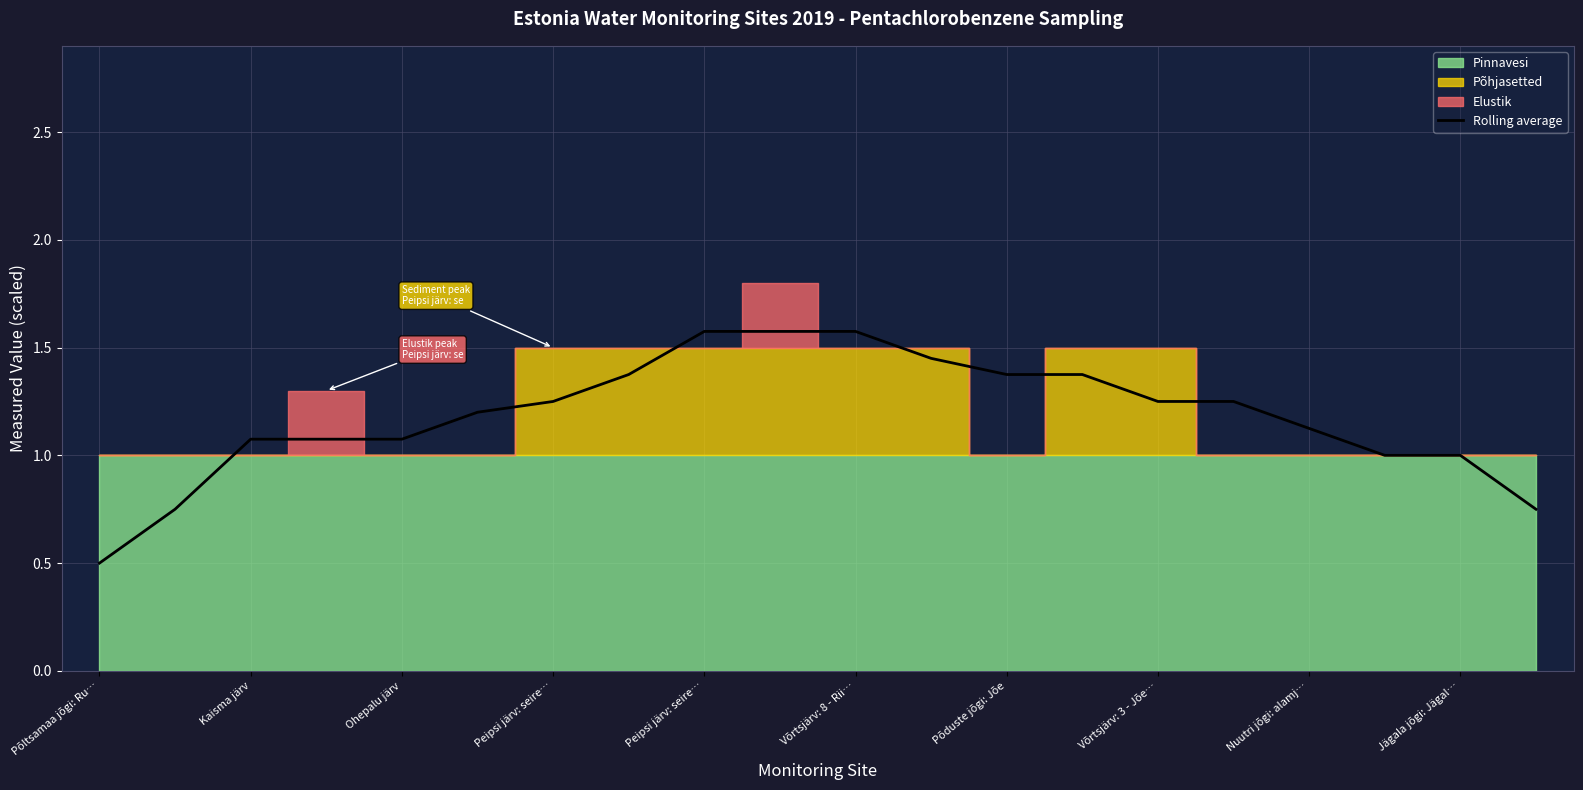

What is the label of the 4th point from the left?

Peipsi järv: seire…